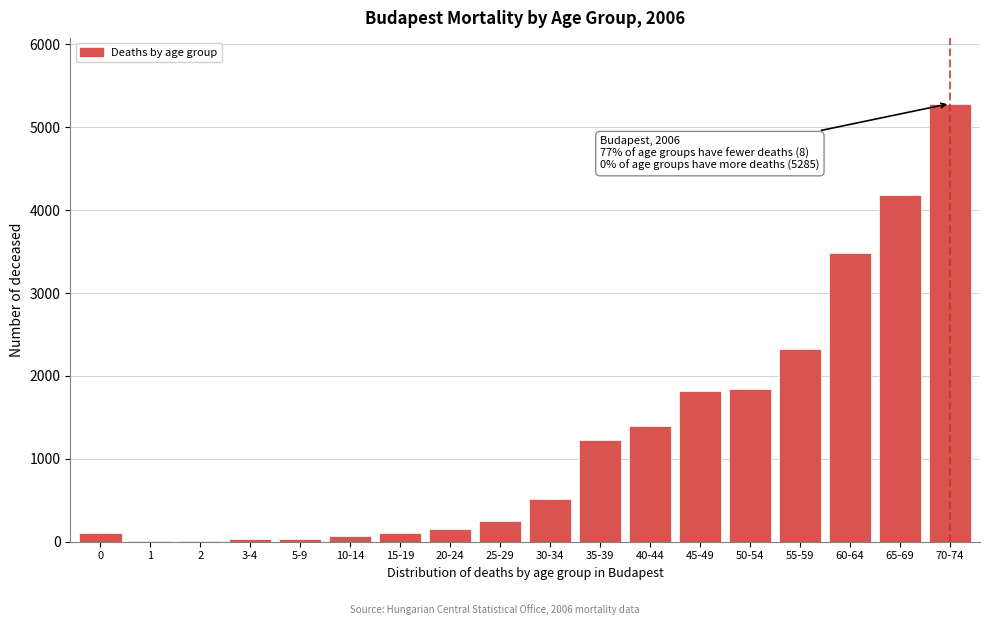

Is it true that the value at 70-74 is 5285?

True